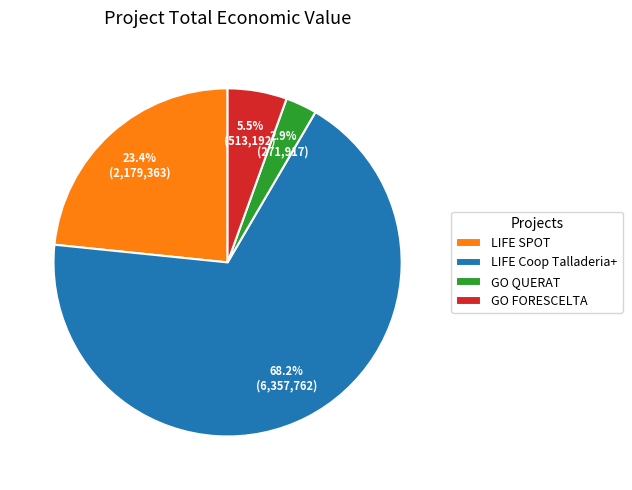

Count the number of slices in the pie.

4